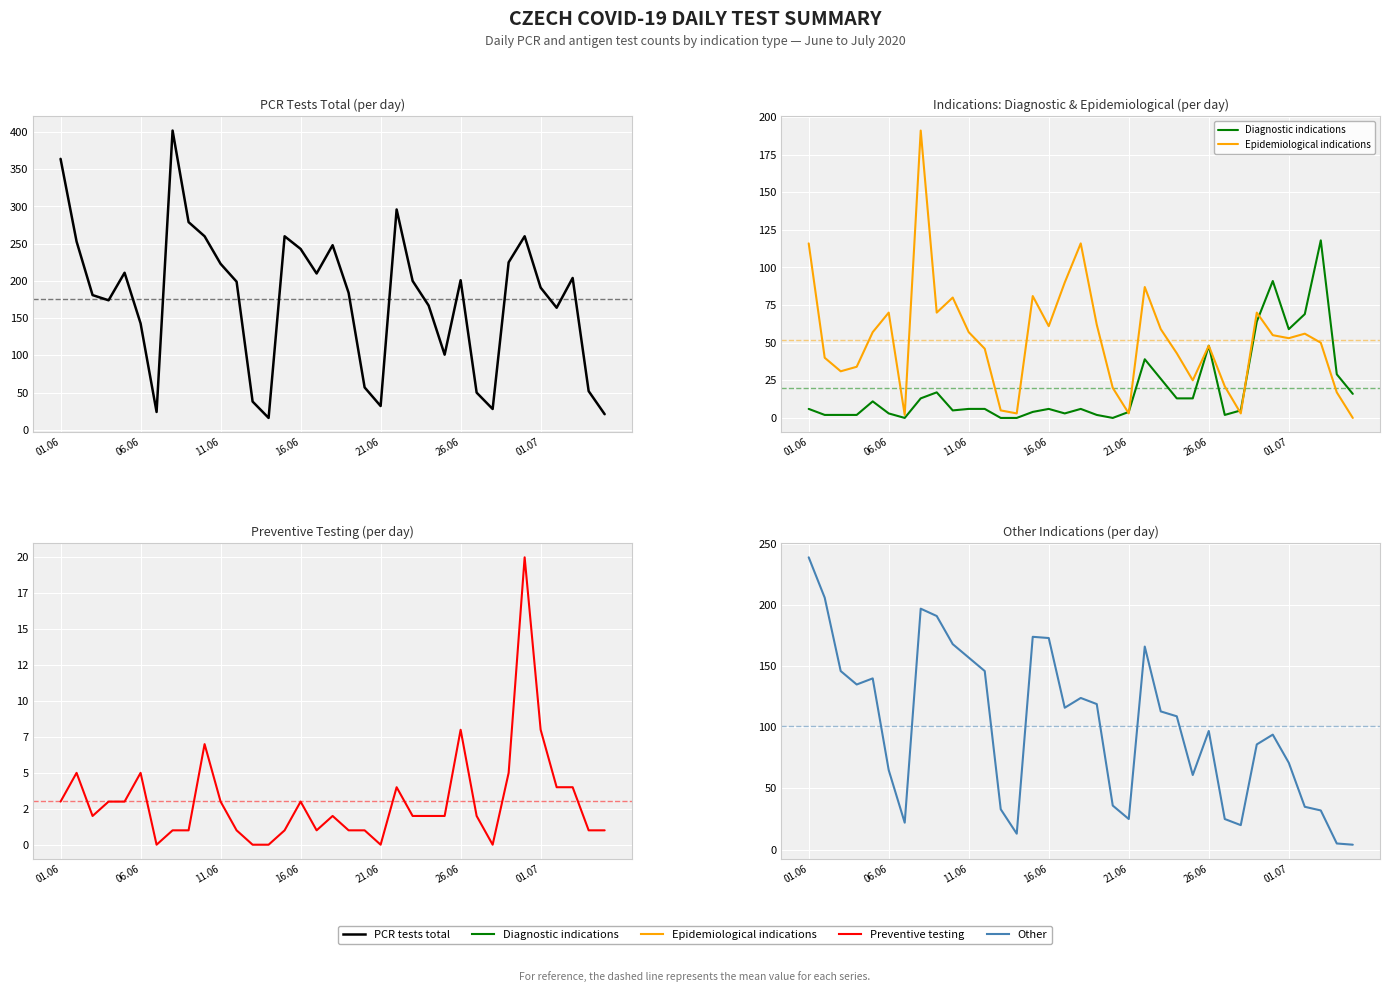

List the series in order of their peak value, highest first.

PCR tests total, Other, Epidemiological indications, Diagnostic indications, Preventive testing